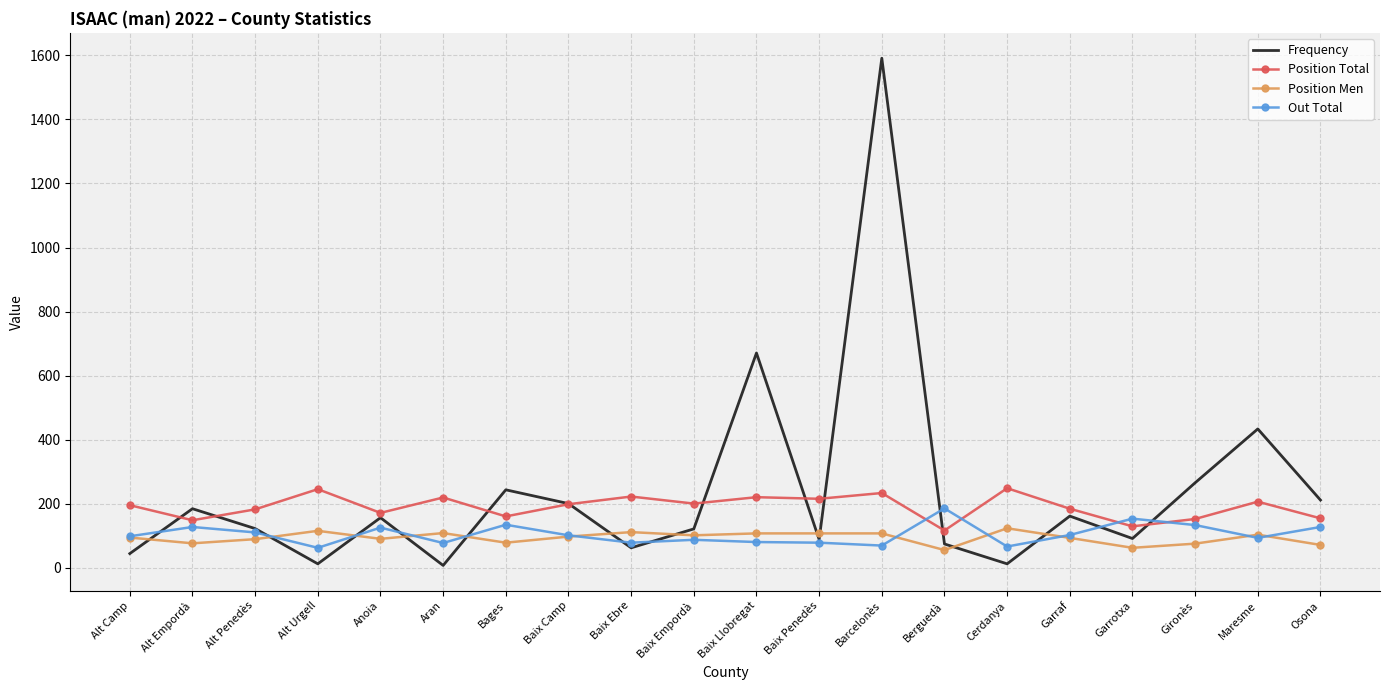

Which series has the largest range (max minus min)?

Frequency